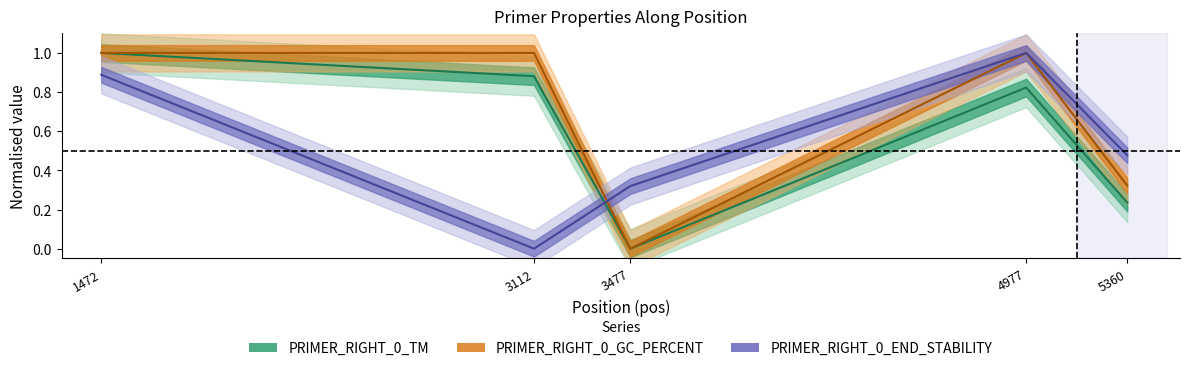

Where is PRIMER_RIGHT_0_END_STABILITY nearest to the value 0?

3112